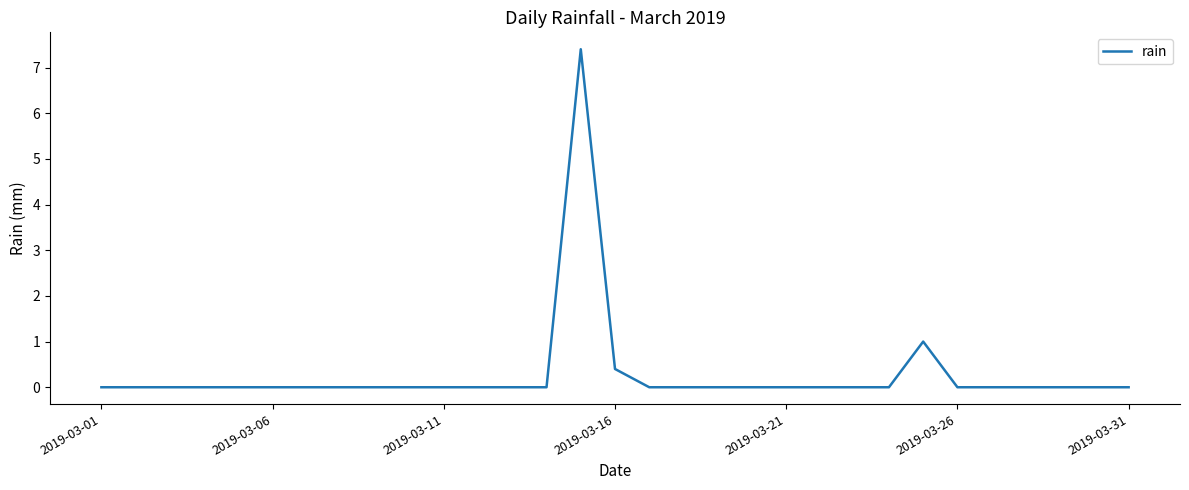

What is the maximum value shown in the chart?

7.4